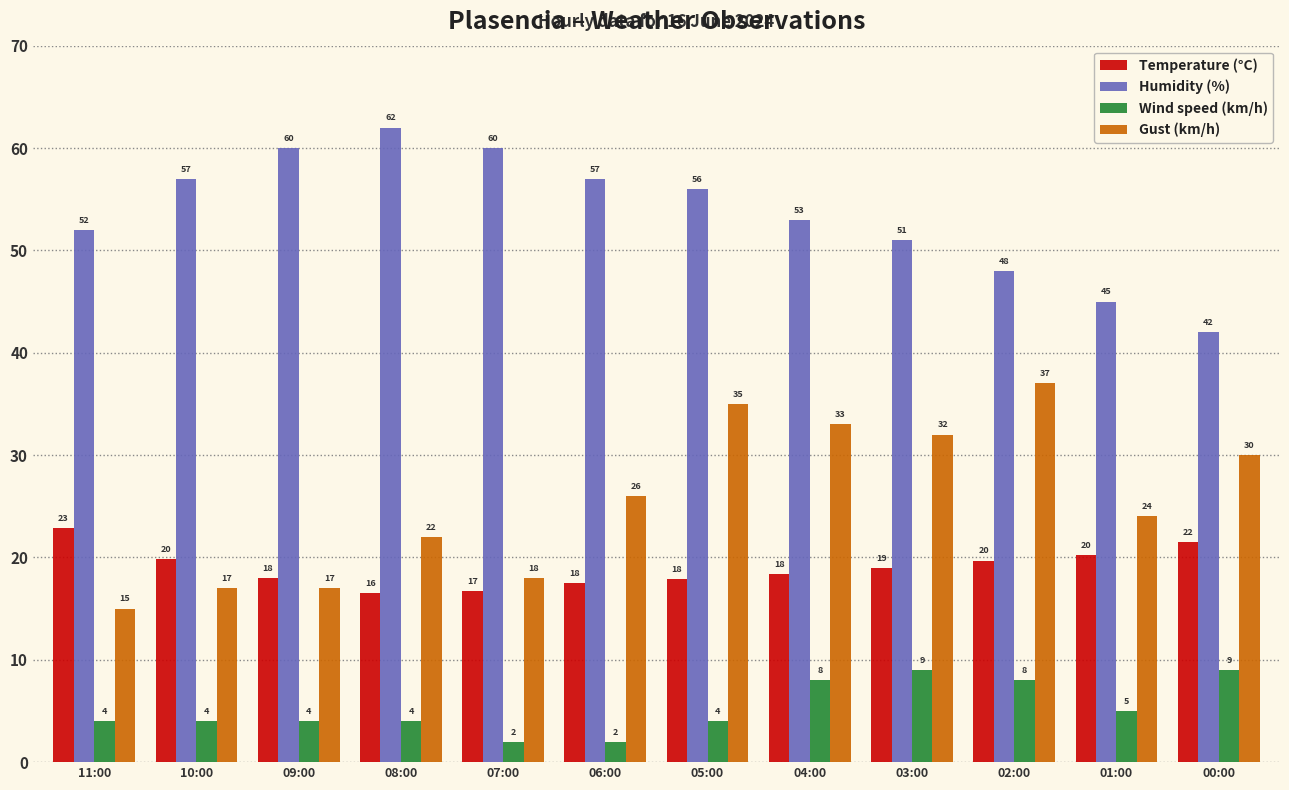

What is the difference between the maximum and second lowest values in the Temperature (°C) series?

6.2